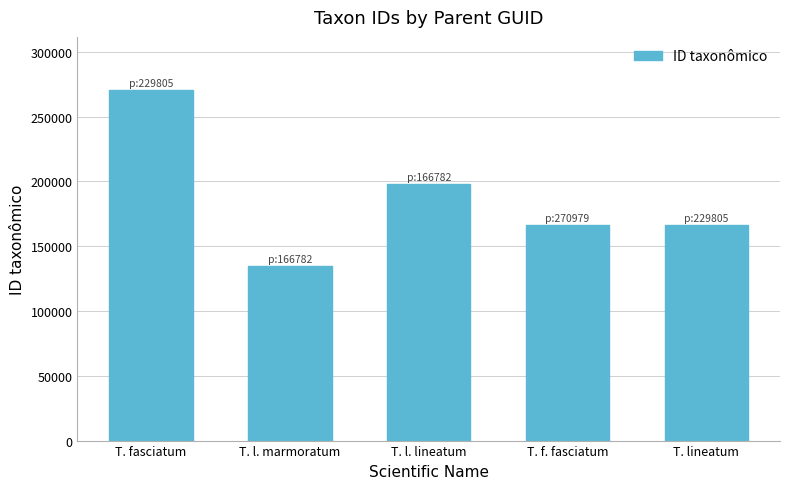

What is the difference between the values at T. fasciatum and T. l. lineatum?

73083